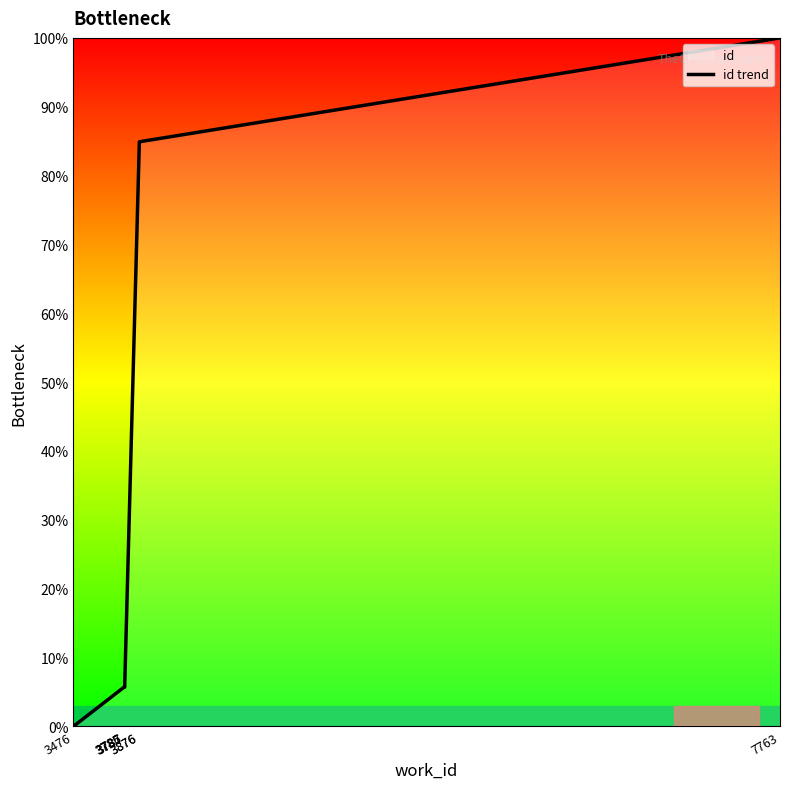

Which has a higher value, 3787 or 3786?

3787